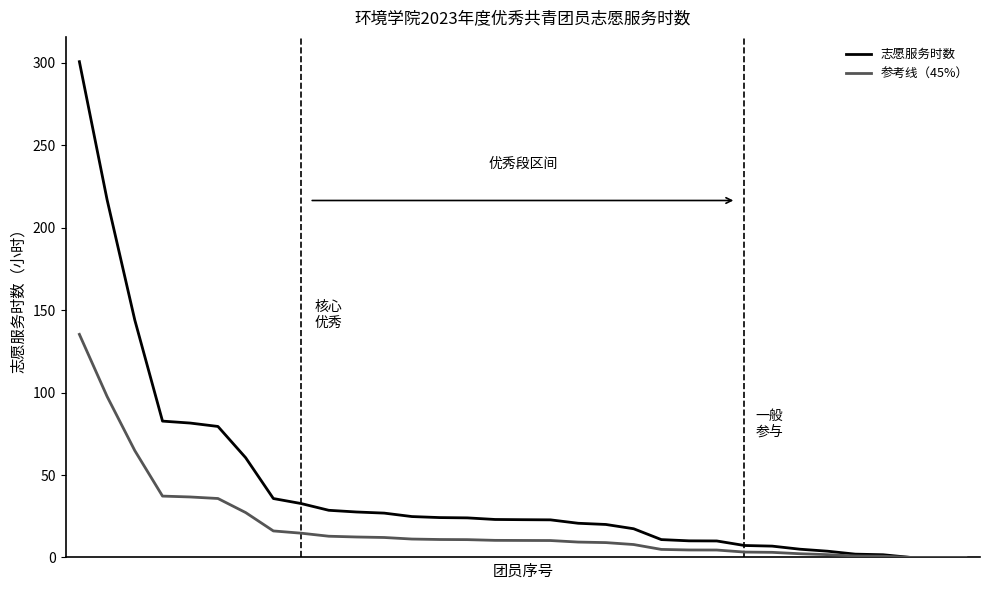

List the series in order of their overall mean, lowest first.

参考线（45%）, 志愿服务时数